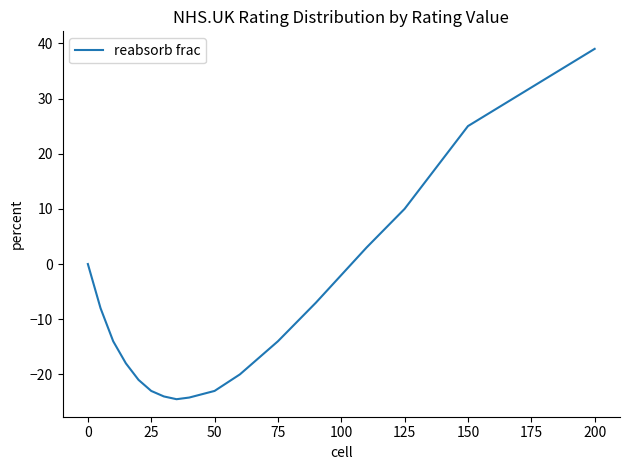

What is the maximum value shown in the chart?

39.0